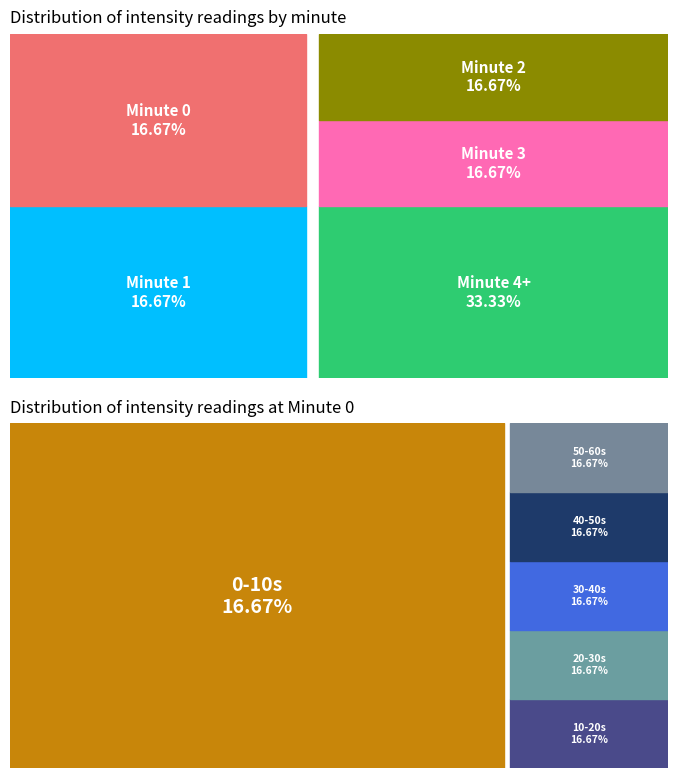

Between 2 and 3, which is larger?

2